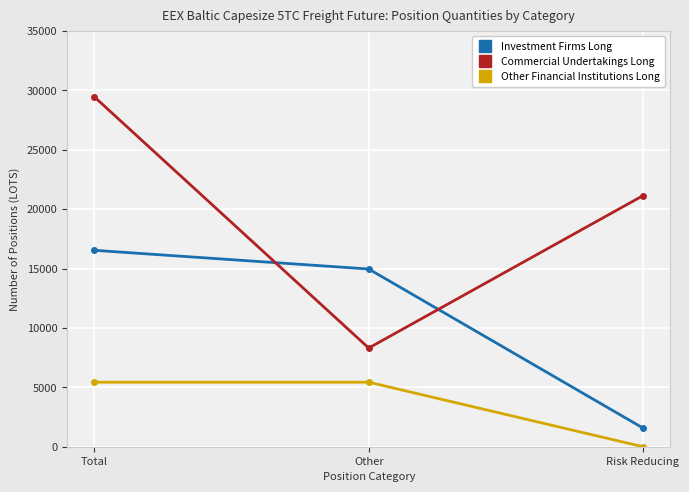

The value of Other Financial Institutions Long at Total is 7723.2. True or false?

False